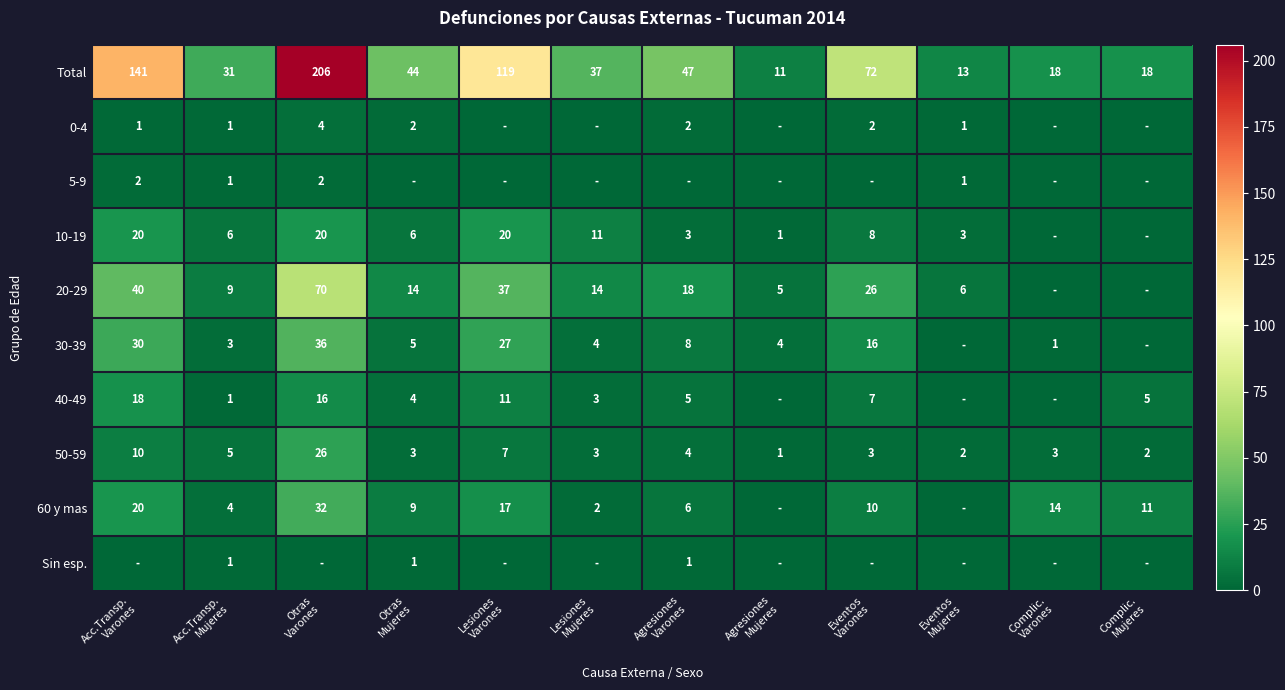

What is the difference between the highest and lowest values at Agresiones
Varones?

47